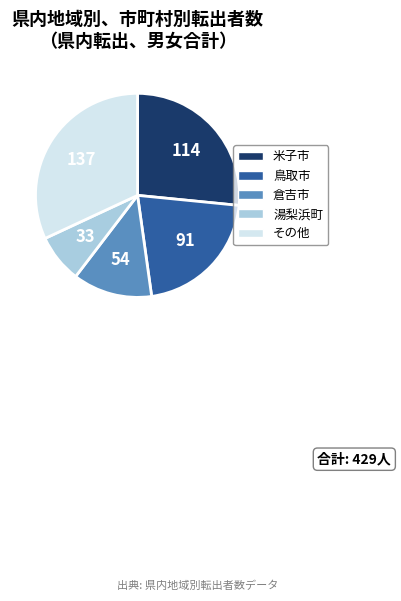

Is there any slice that represents more than half of the pie?

No